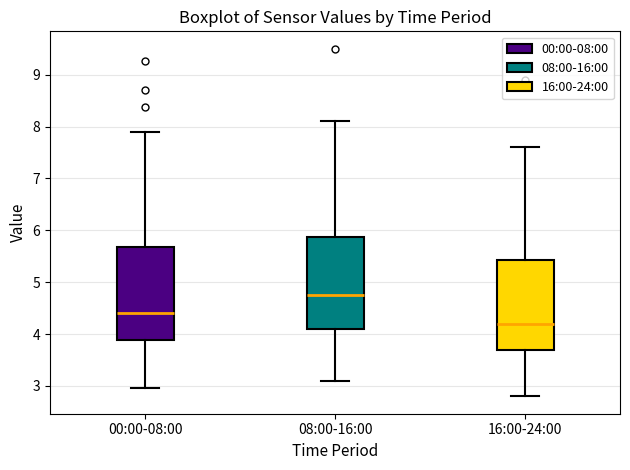

Where is the lower edge of the box for 16:00-24:00 on the y-axis? The values are not printed on the chart, so give them approximately, as read against the axis.

3.7